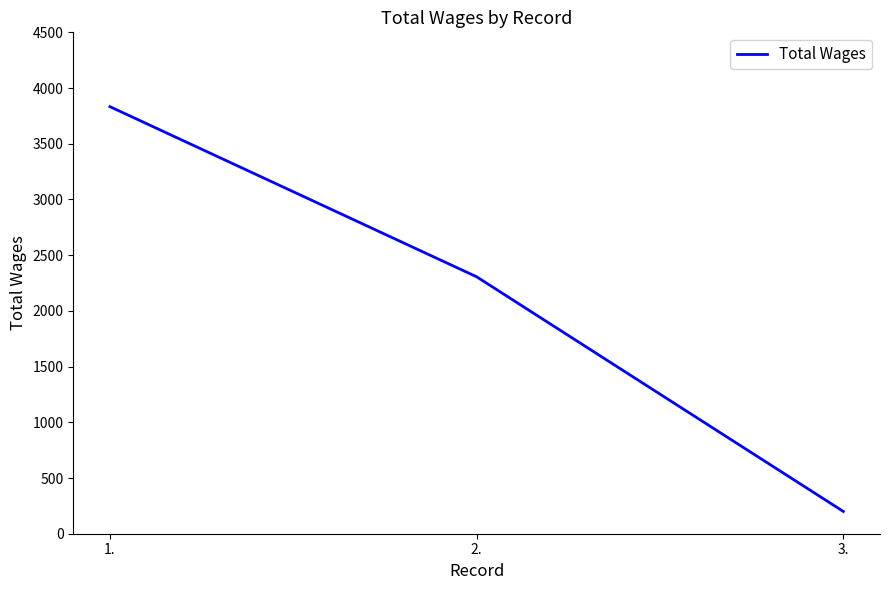

Is it true that the value at 1. is 3833?

True